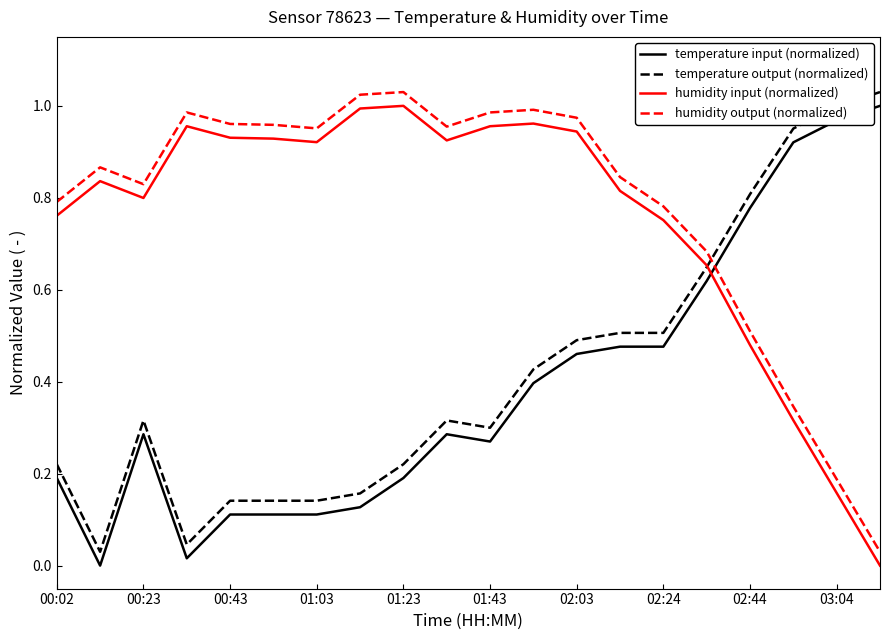

Does the chart have visible grid lines?

No